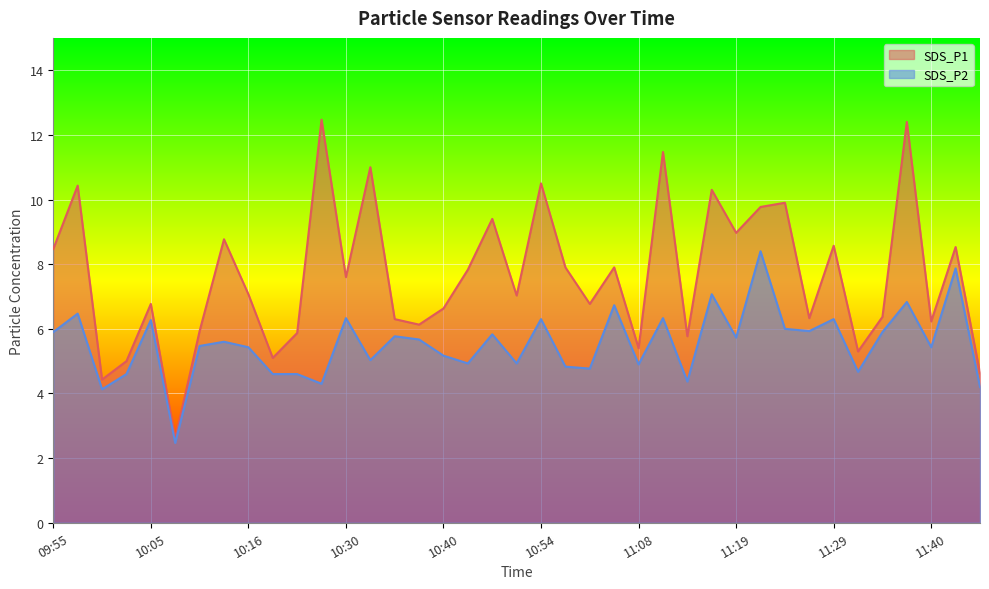

Is the value of SDS_P1 at 11:08 greater than the value of SDS_P2 at 10:21?

Yes